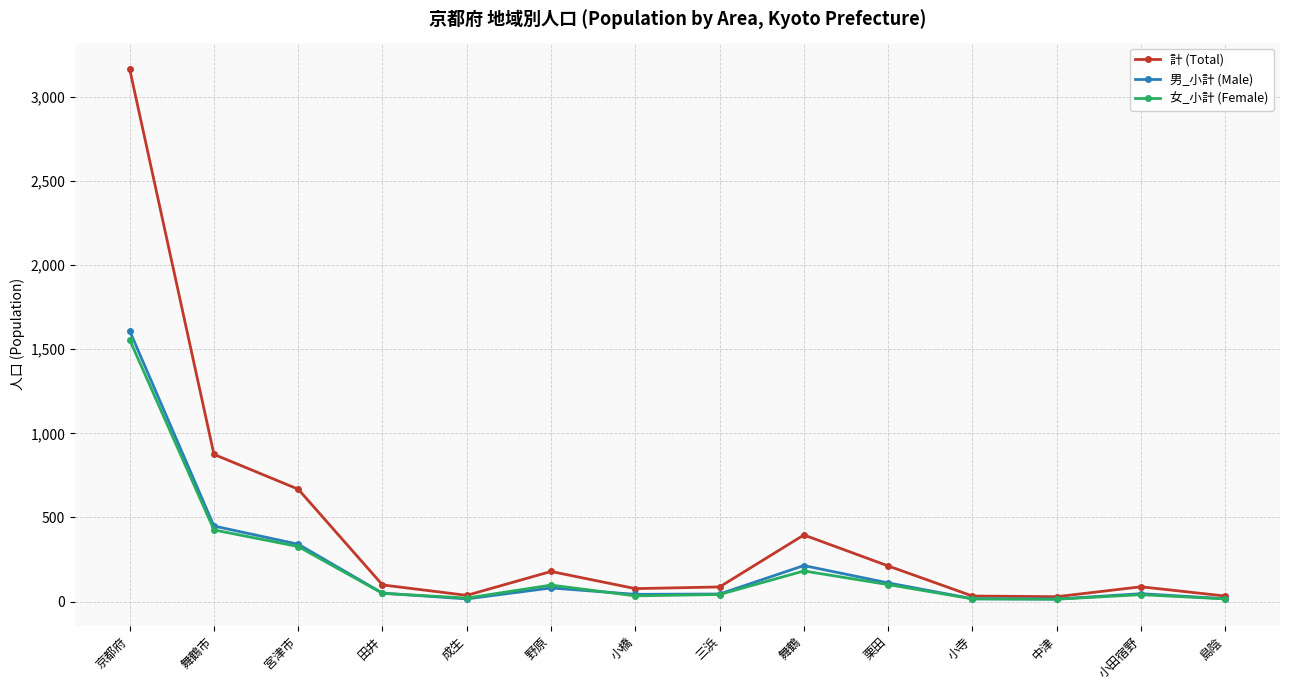

At how many categories does at least one series exceed 1320?

1